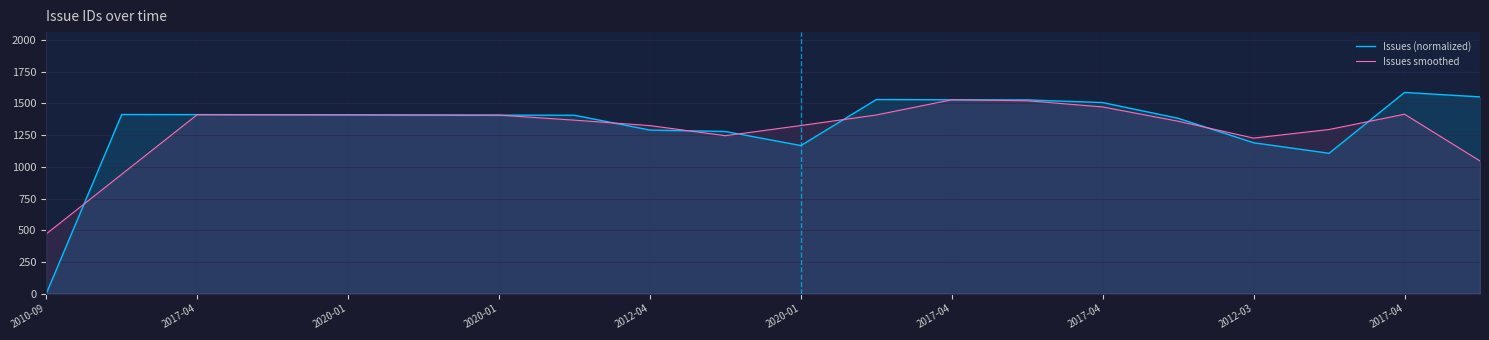

What is the value of the Issues (normalized) point at the 17th from the left?

1190.0